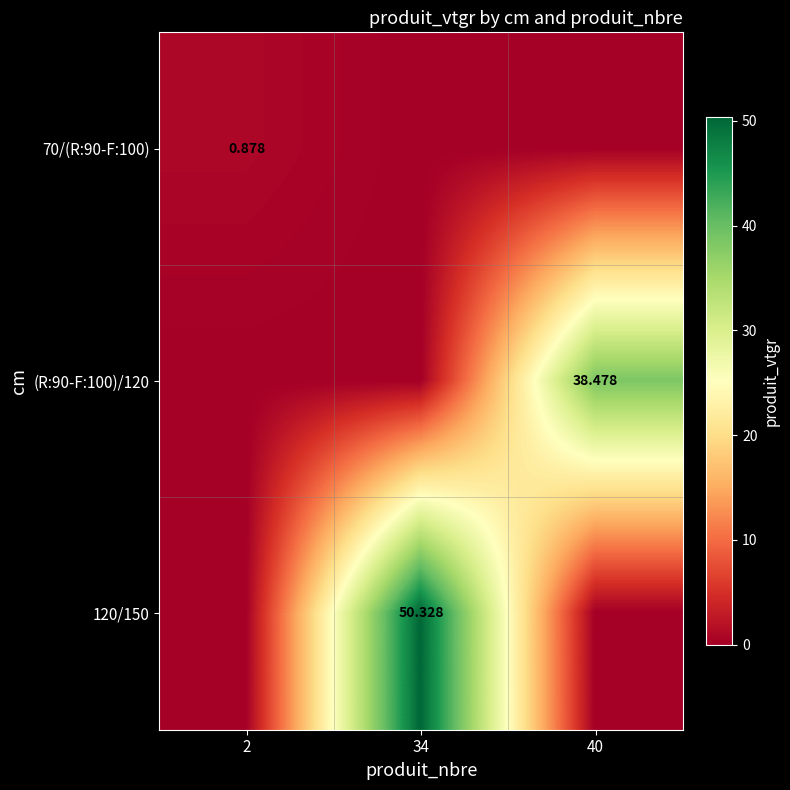

Read the 70/(R:90-F:100) value at 2.

0.9